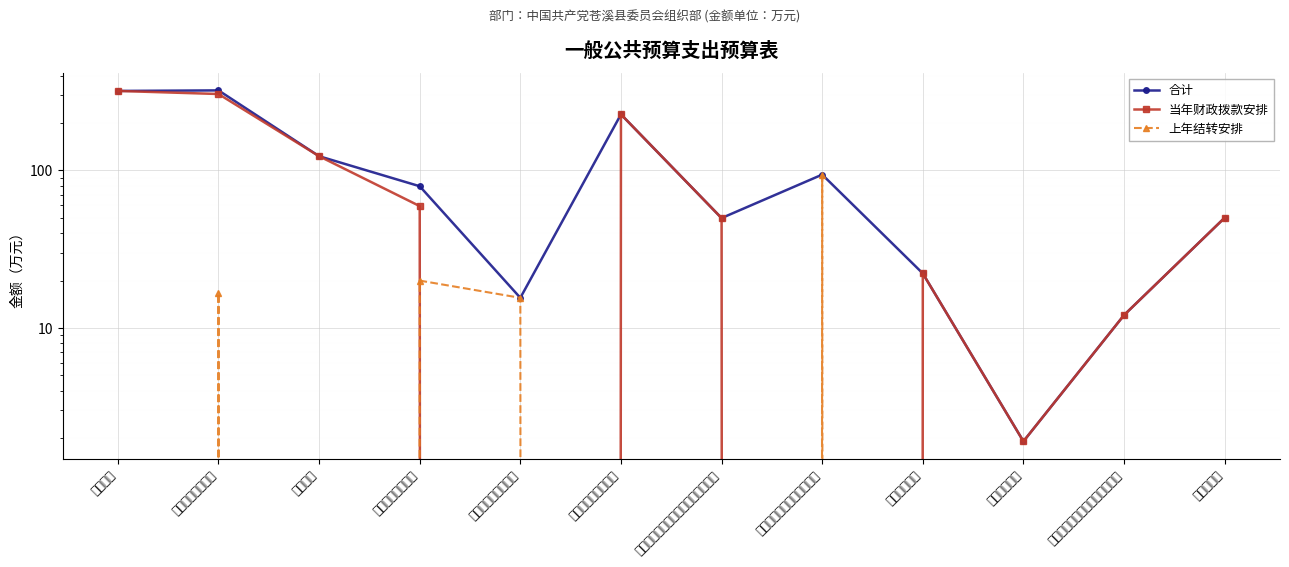

What is the difference between the highest and lowest values at 其他共产党事务支出?

15.6